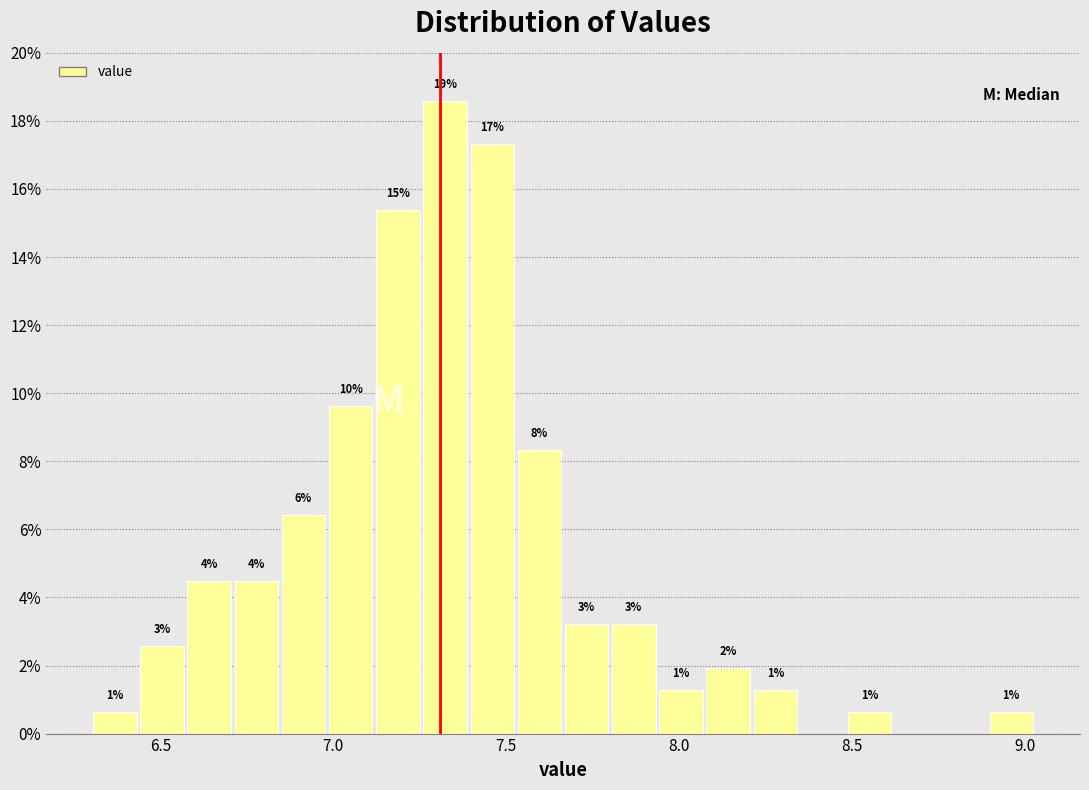

Around what value on the x-axis is the tallest bar? Give the approximate position of its centre, as read against the axis.

7.30